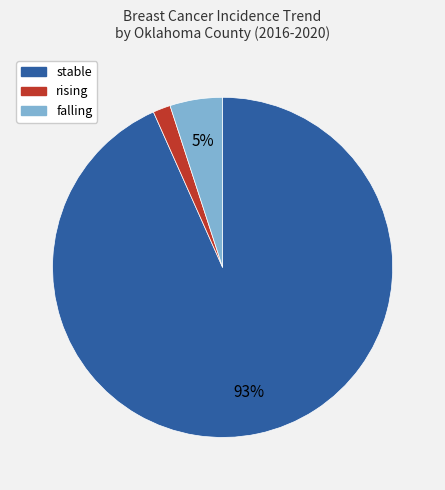

Does stable represent more than half of the total?

Yes